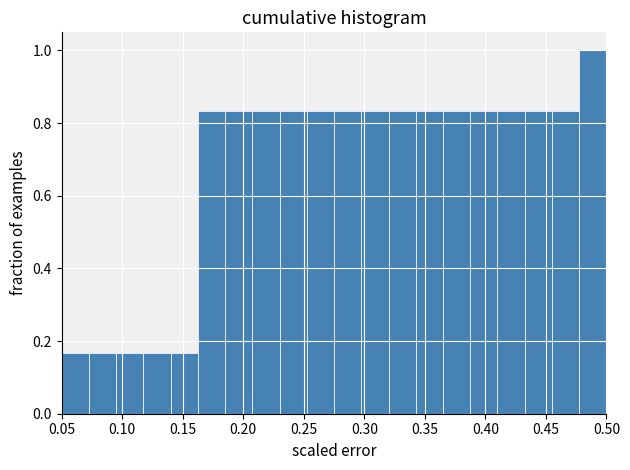

Which range on the x-axis has the tallest bar?

0.480 to 0.500